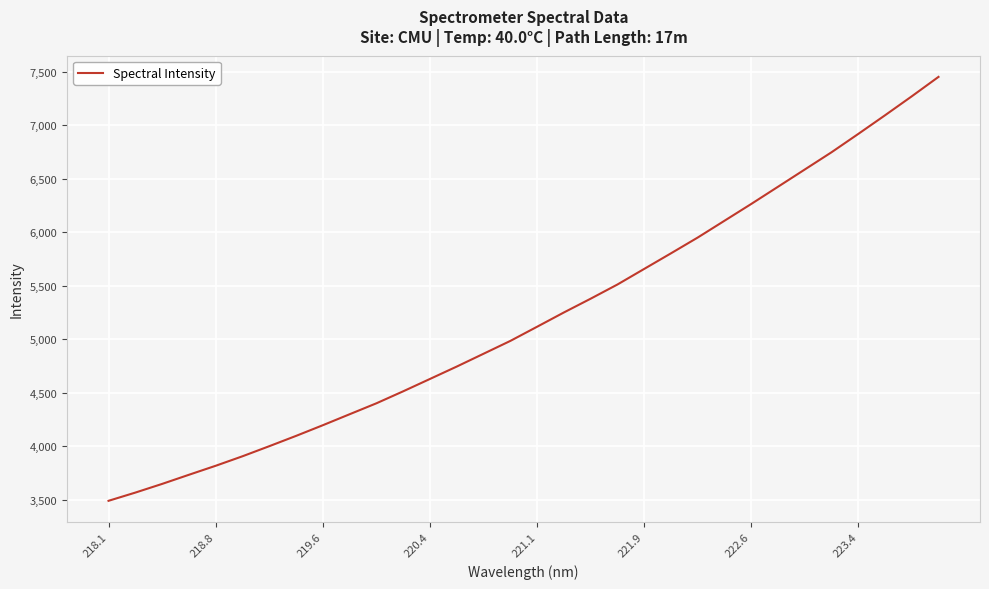

Does the chart have visible grid lines?

Yes